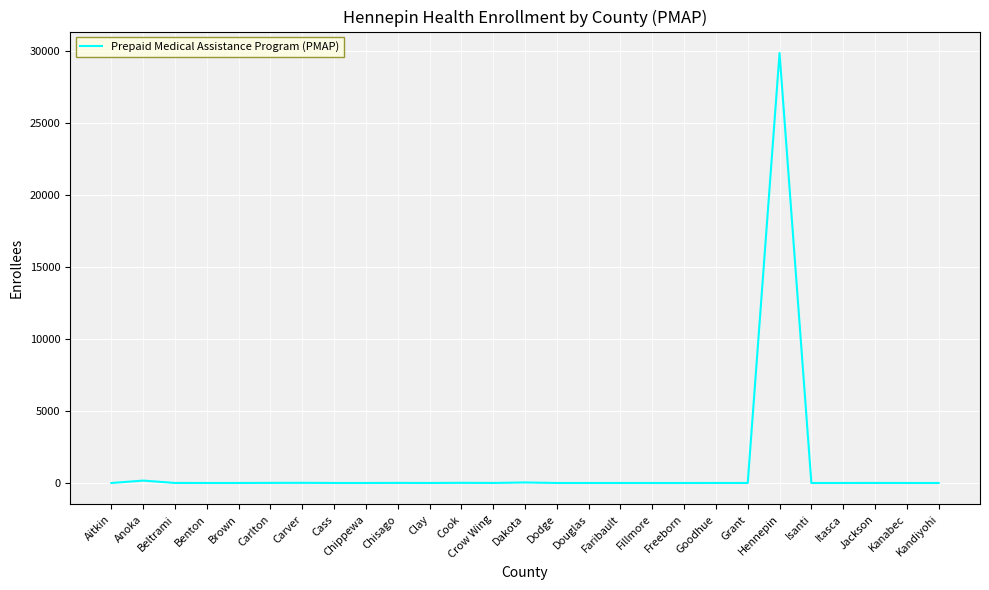

True or false: the data shows 19650 at Aitkin.

False